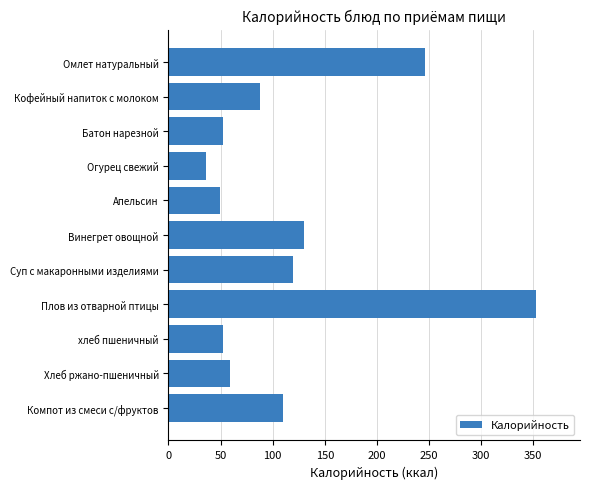

What is the change in value from Апельсин to Кофейный напиток с молоком?

+38.8